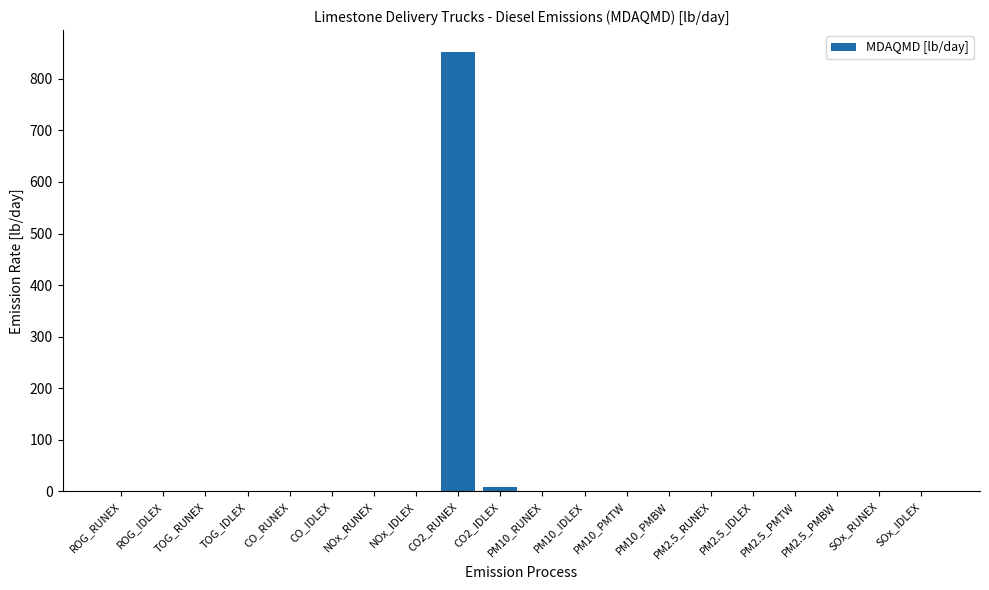

What is the maximum value shown in the chart?

851.8